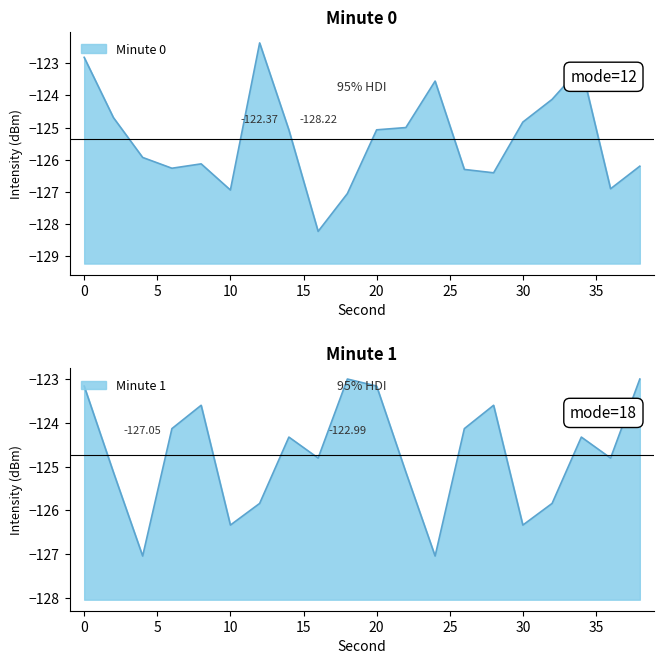

Where is the first local maximum for Minute 1?

8